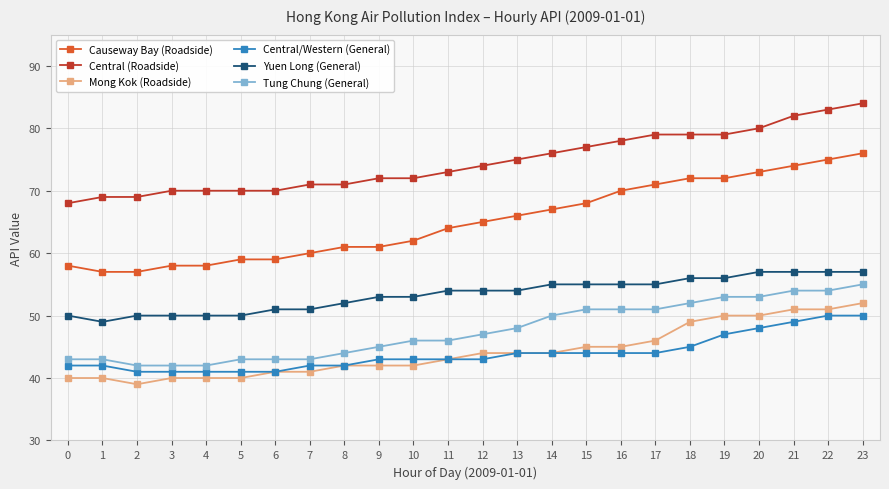

How many values in the Central (Roadside) series are below 74?

12